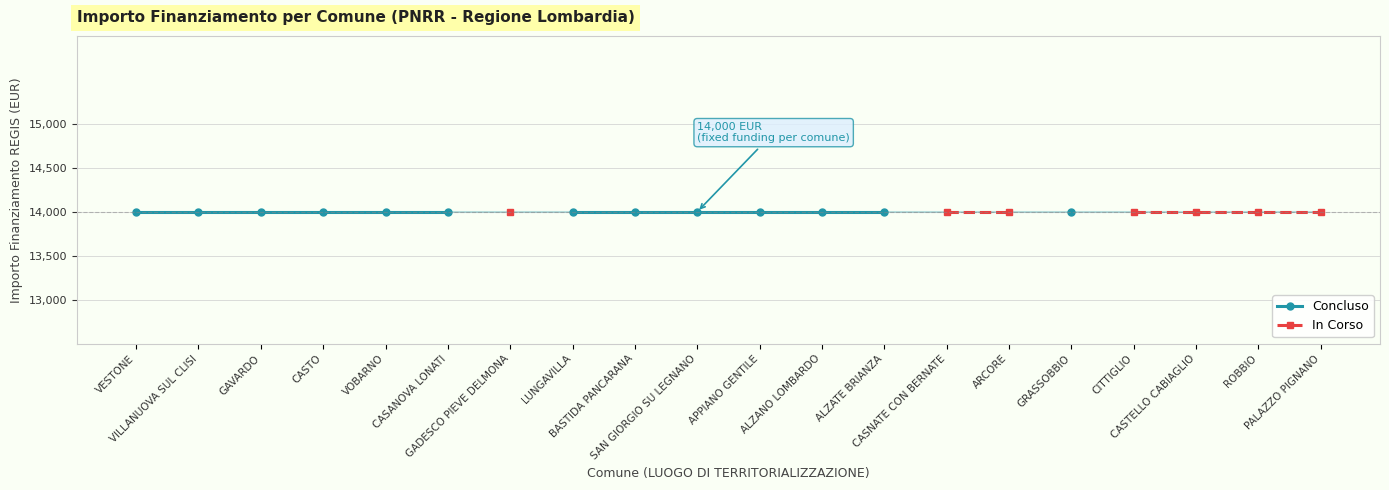

True or false: INVESTIMENTO (count) has more than 0 points higher than both neighbors.

False